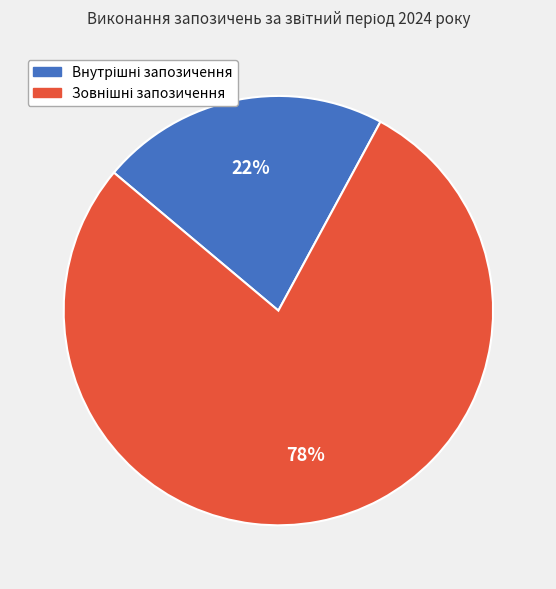

To the nearest percent, what is the difference between the largest and smallest slice percentages?

56%